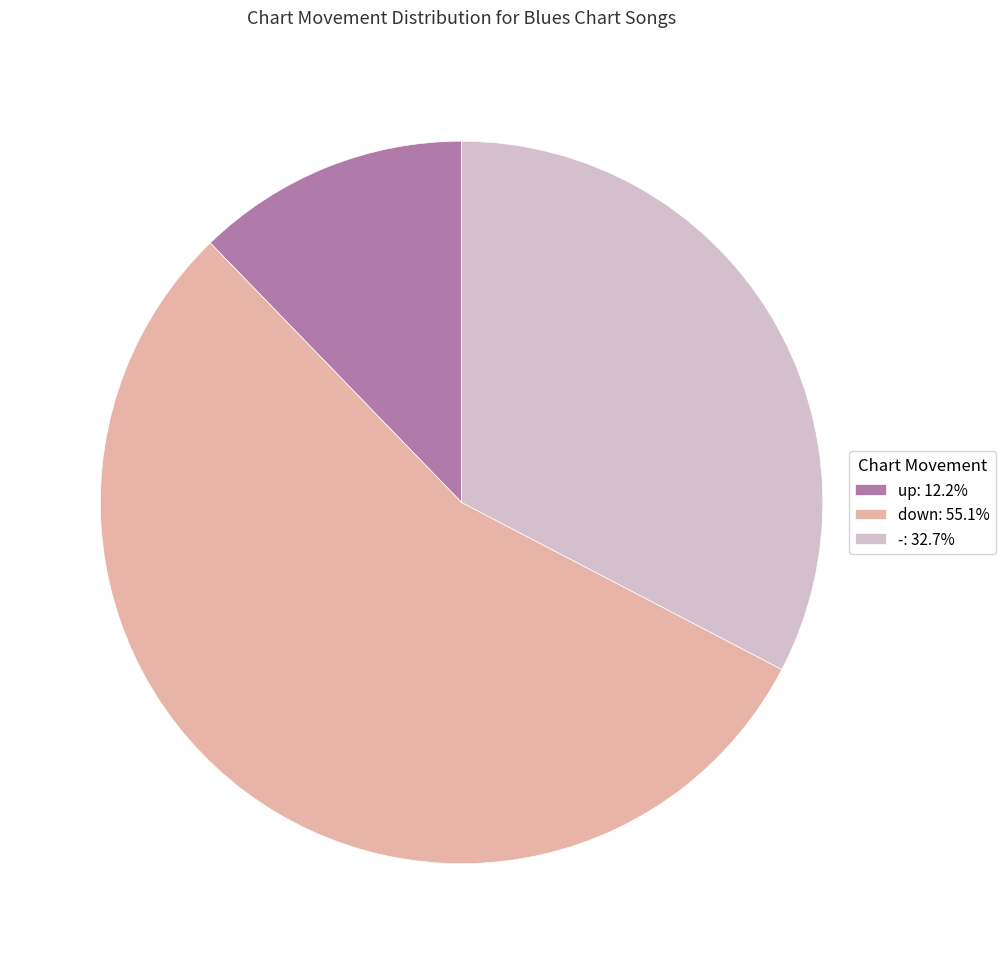

Is it true that - is 33% of the pie?

True